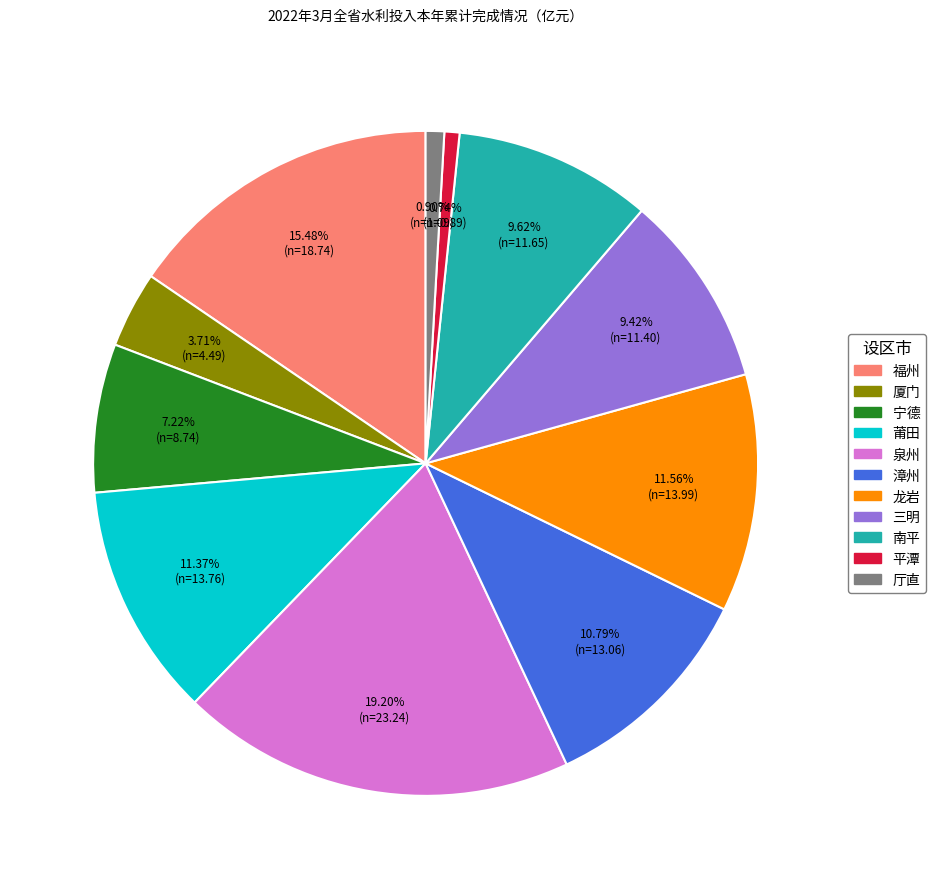

What portion of the pie excludes 厅直?

99.1%